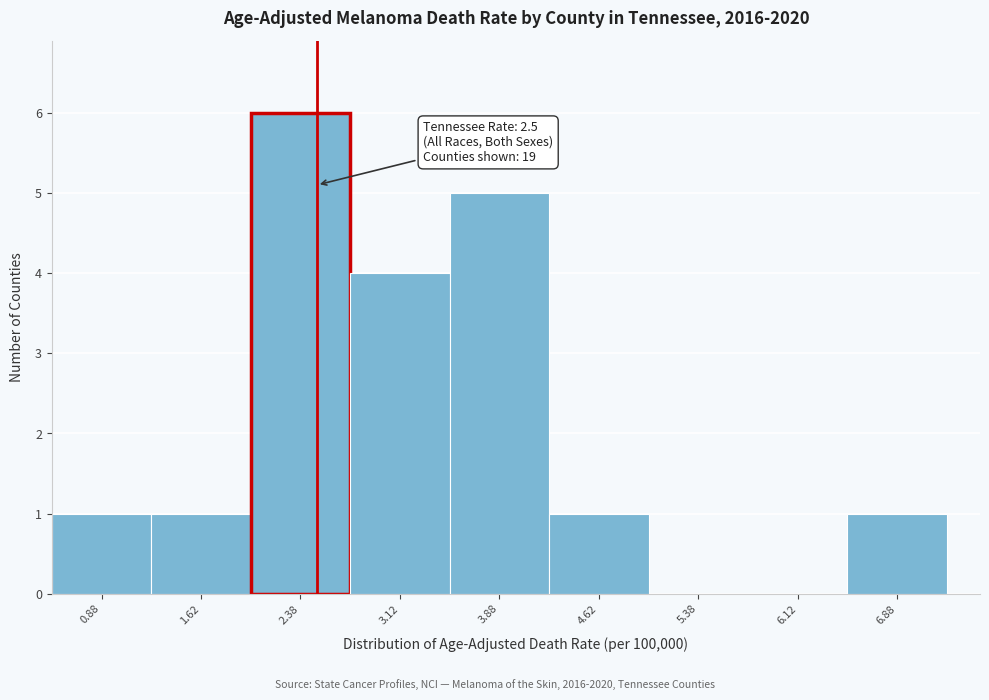

Which range on the x-axis has the tallest bar?

2.00 to 2.75